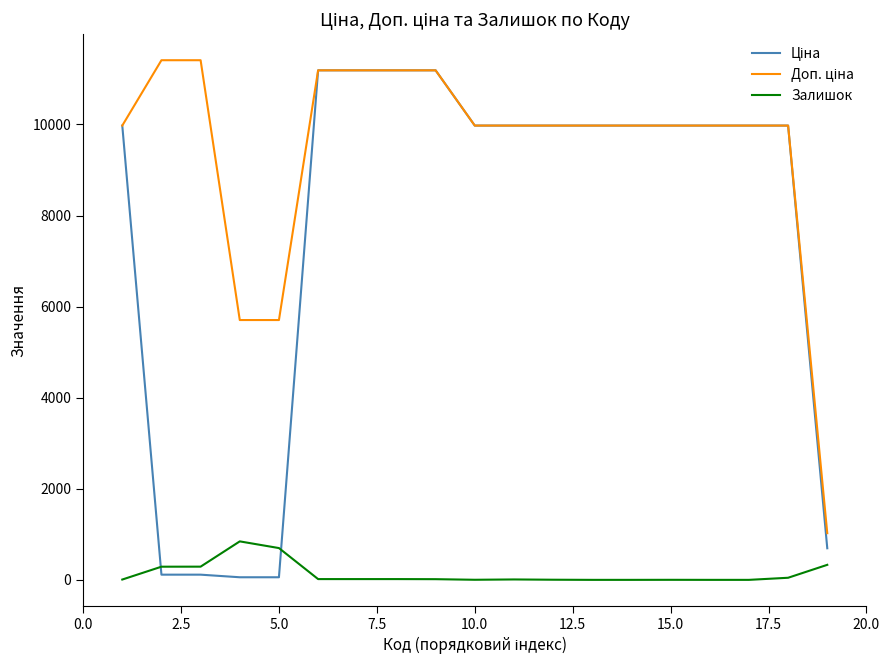

Does the chart have visible grid lines?

No